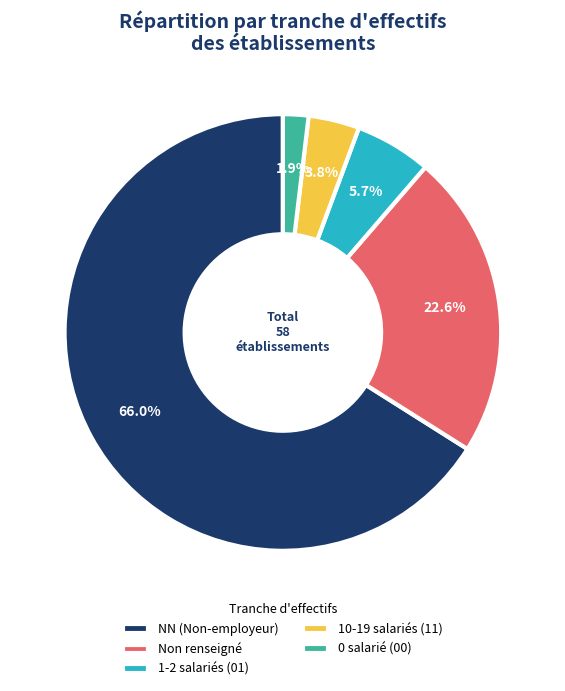

What is the ratio of the value at 1-2 salariés (01) to the value at 0 salarié (00)?

3.0